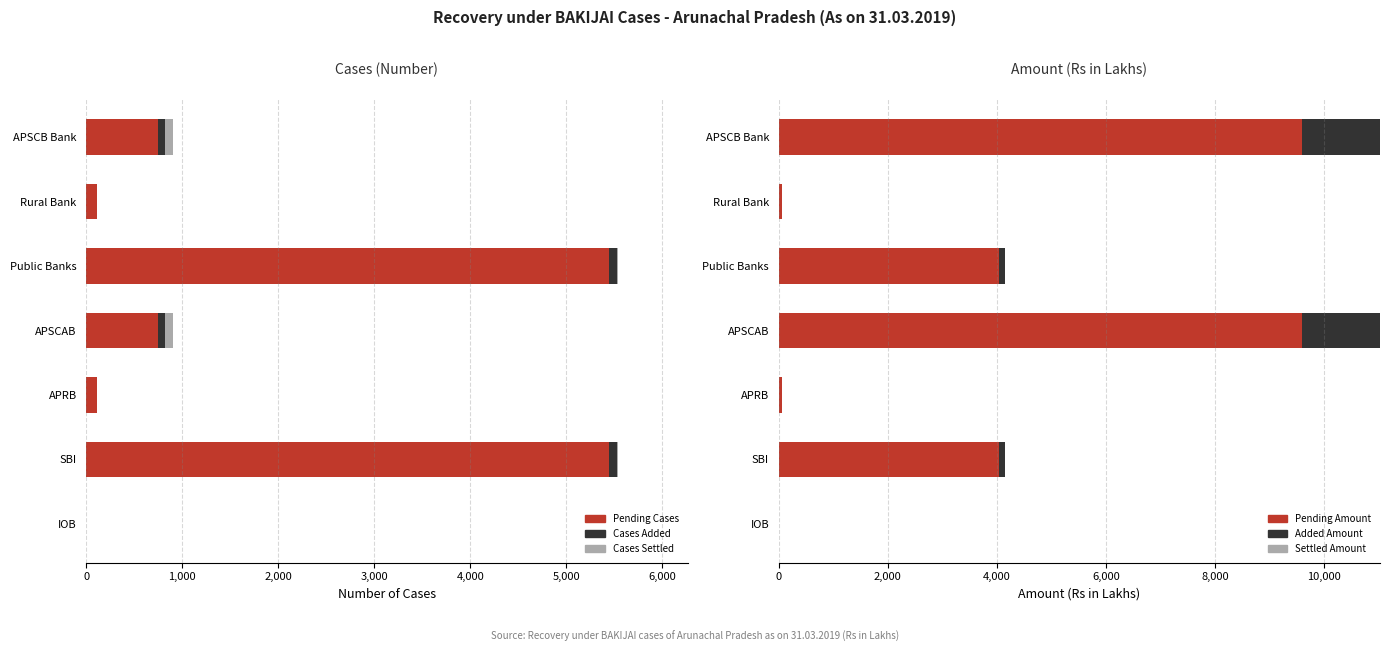

What is the difference between the second highest and second lowest values in the Settled Amount series?

2121.5